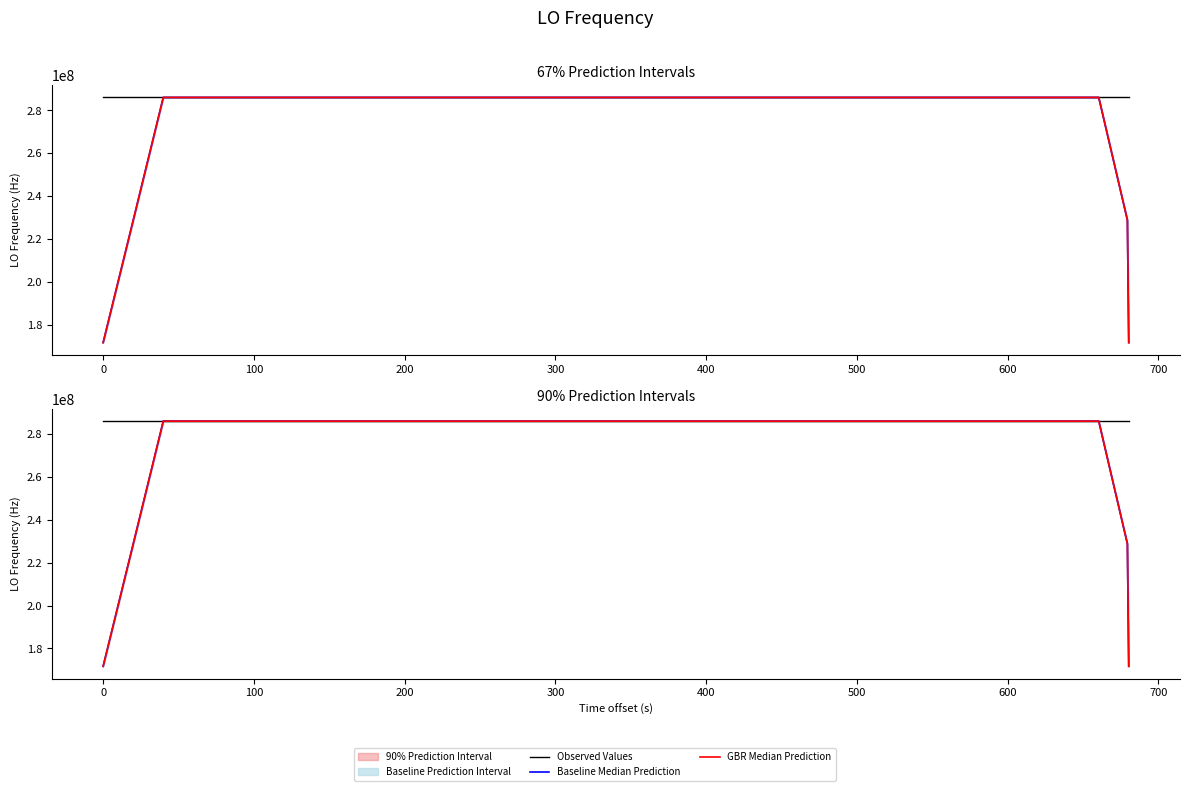

Which series has the largest total across all categories?

Observed Values